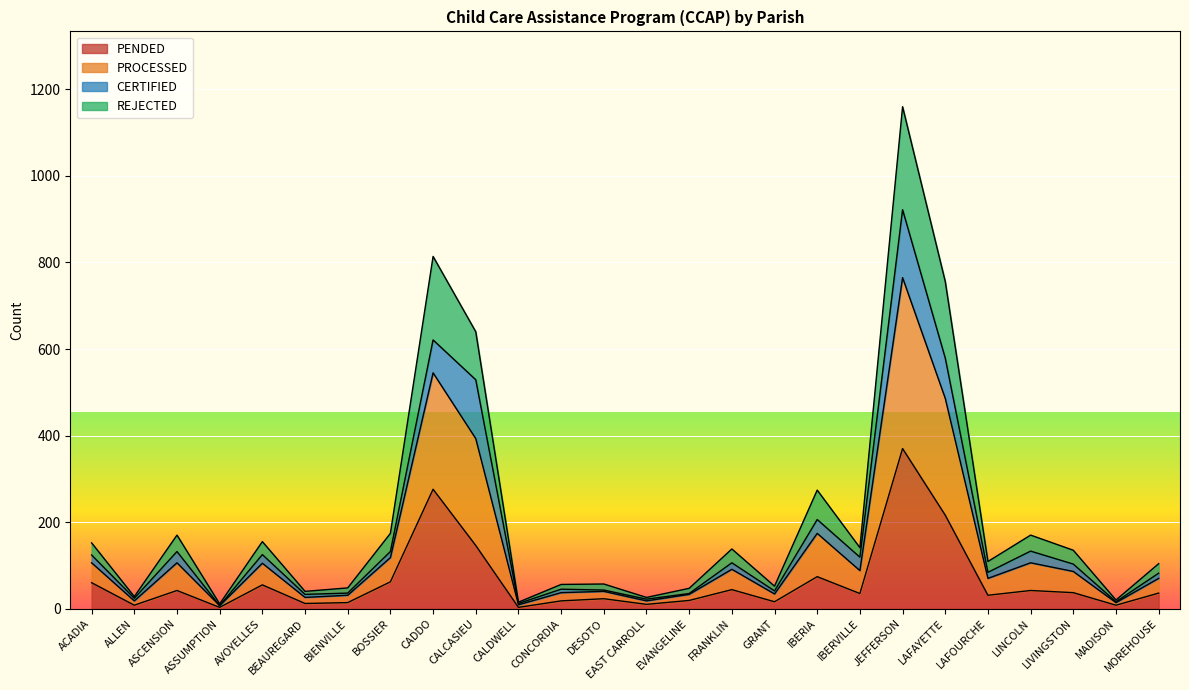

The value of PENDED at CALCASIEU is 72. True or false?

False